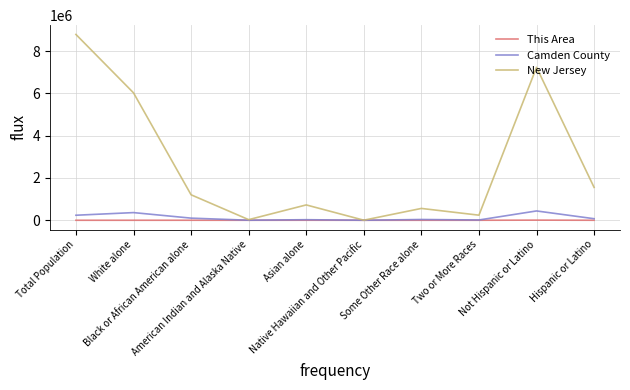

Which series has the largest total across all categories?

New Jersey